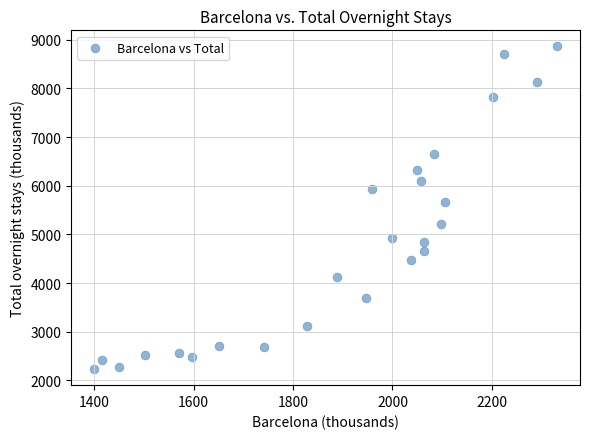

What is the range of X values (max minus min)?

930.6